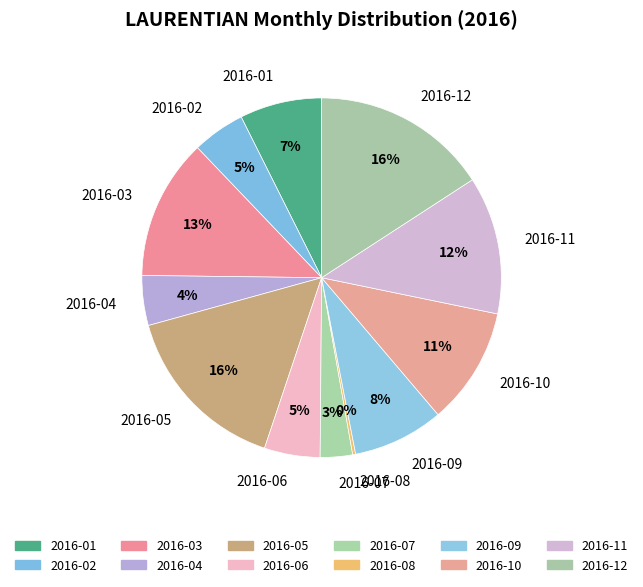

To the nearest percent, what is the average slice percentage?

8%